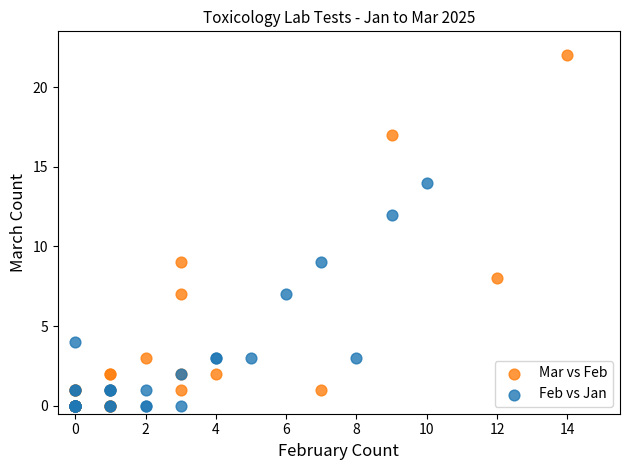

Which series has the largest Y range (max minus min)?

Mar vs Feb